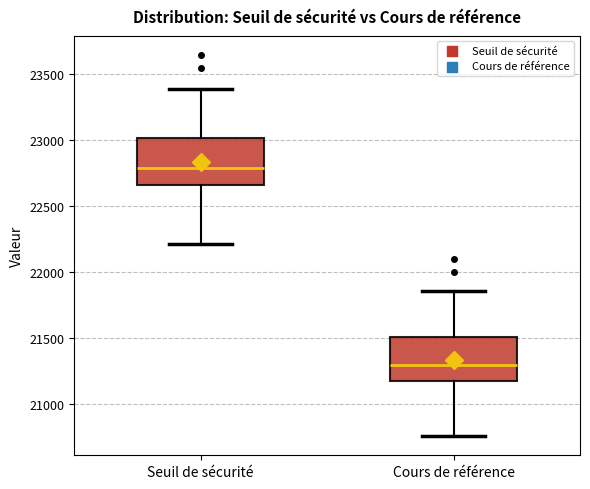

Reading left to right, read every box against the y-axis: the position of its median line, the range the box covers, and the ends of its whiskers. The values are not printed on the chart, so give them approximately, as read against the axis.

Seuil de sécurité: median 22800, box 22650 to 23000, whiskers 22200 to 23400
Cours de référence: median 21300, box 21200 to 21500, whiskers 20750 to 21850